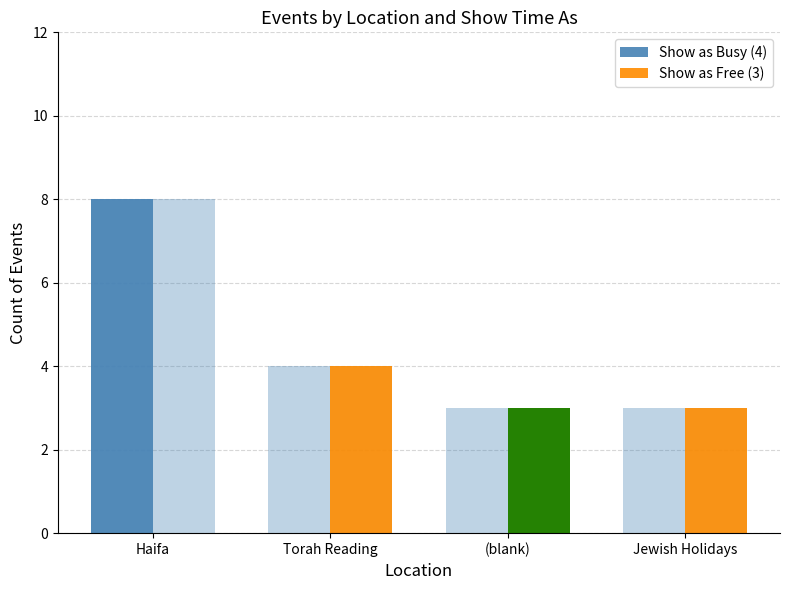

Is the value of Show as Busy (4) at Jewish Holidays greater than the value of Show as Free (3) at Torah Reading?

No